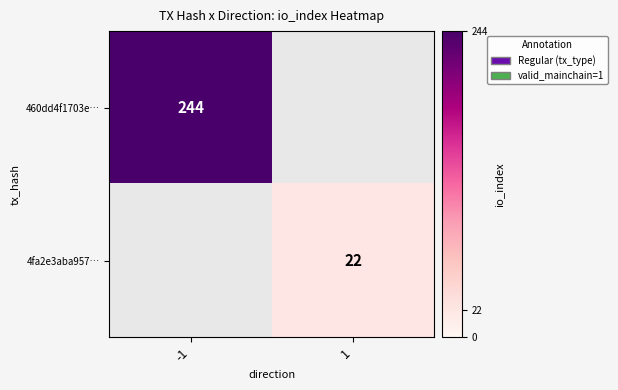

The value of 460dd4f1703e… at -1 is 111. True or false?

False